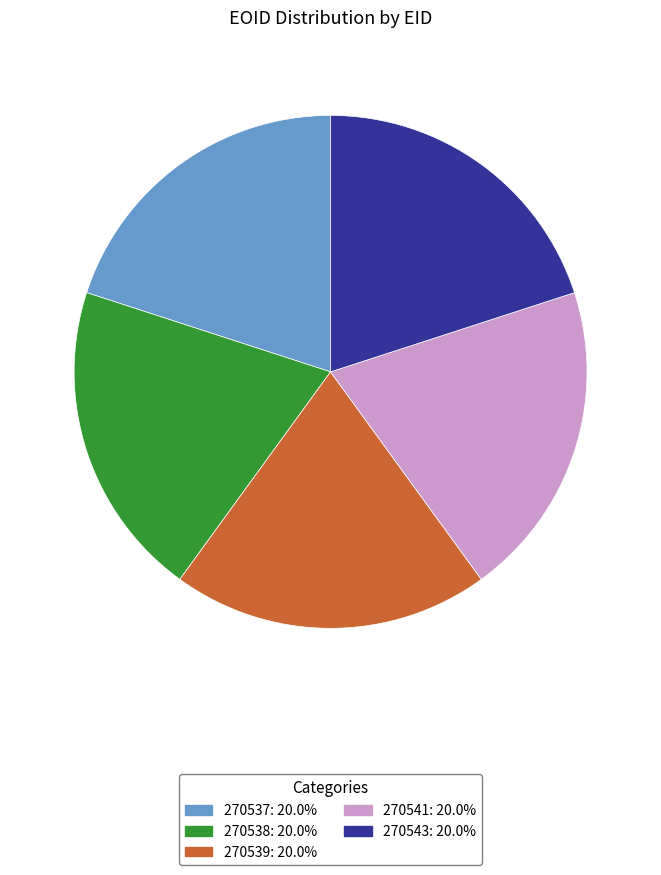

Do 270538: 20.0% and 270537: 20.0% together represent more than half of the pie?

No